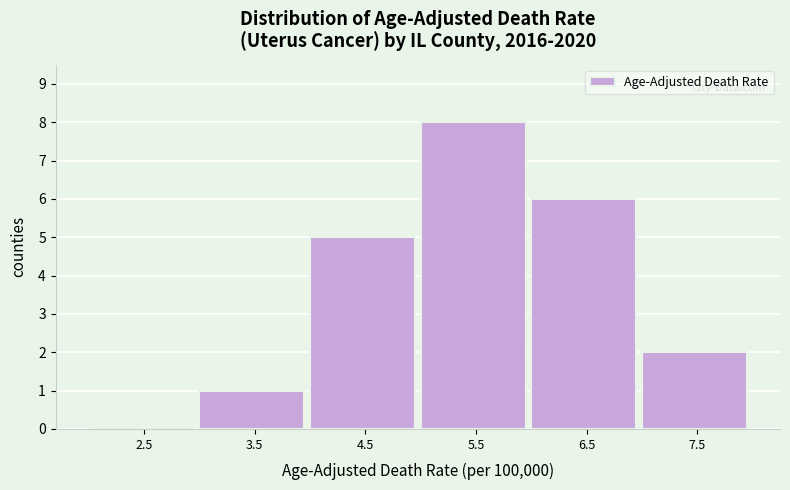

Reading left to right, list every bar in this chart as the range it spans on the x-axis followed by its height. The values are not printed on the chart, so give them approximately, as read against the axis.

2 to 3: 0
3 to 4: 1
4 to 5: 5
5 to 6: 8
6 to 7: 6
7 to 8: 2